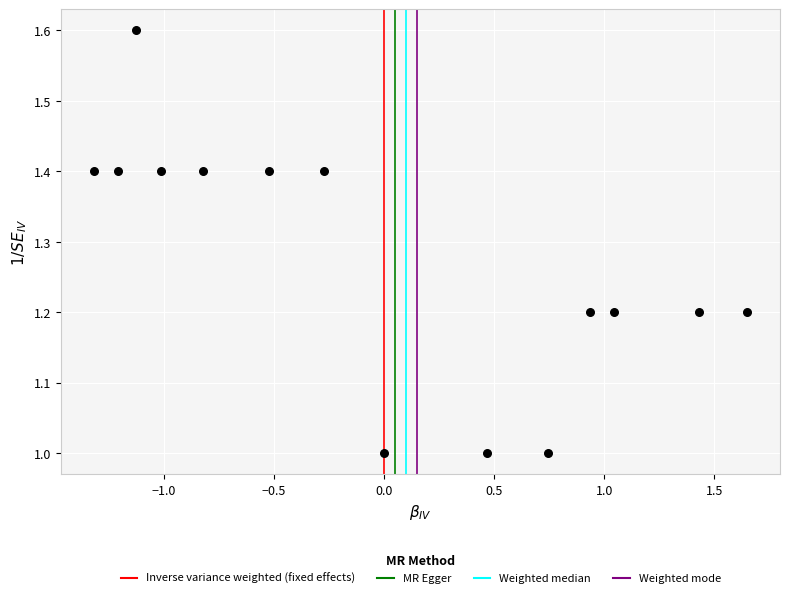

What is the range of X values (max minus min)?

3.0